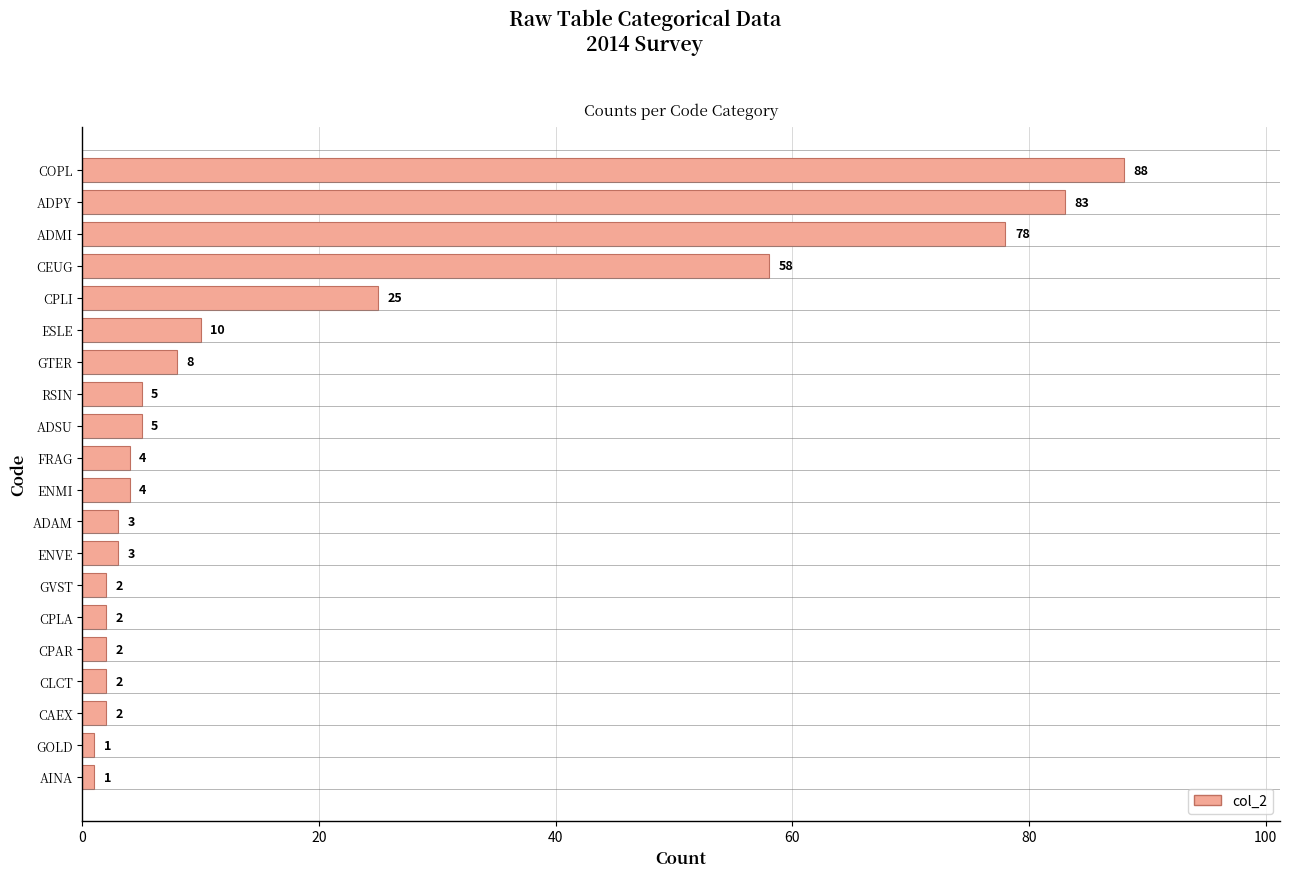

At which category does the chart reach its peak across all series?

COPL